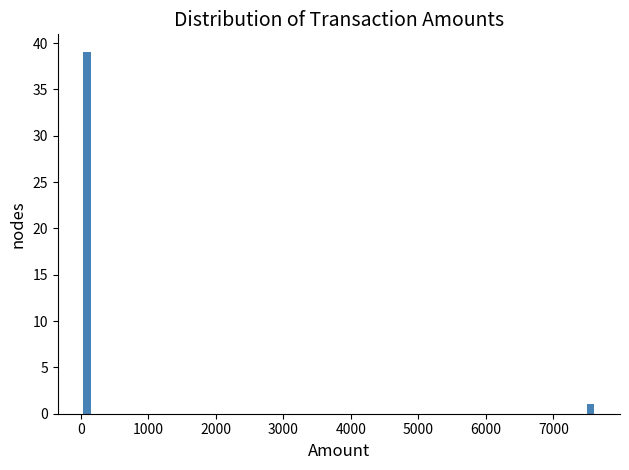

Read against the x-axis, roughly where is the centre of the tallest bar?

100